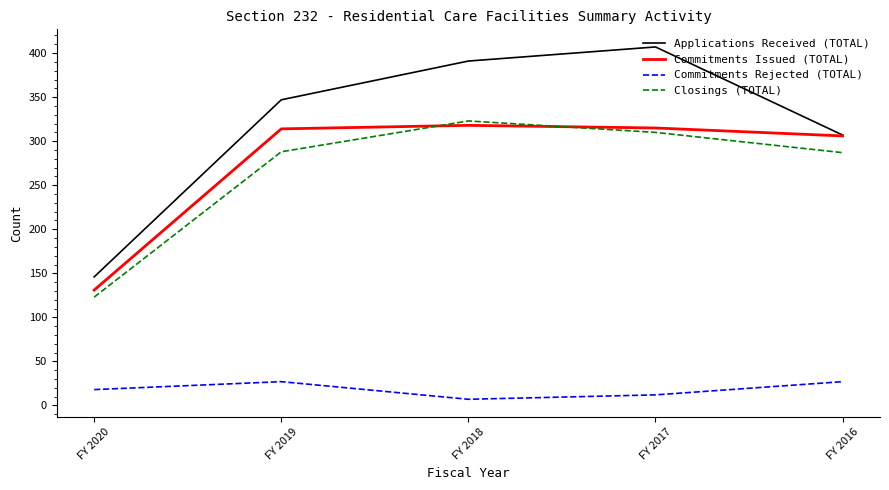

Count the number of categories in the chart.

5